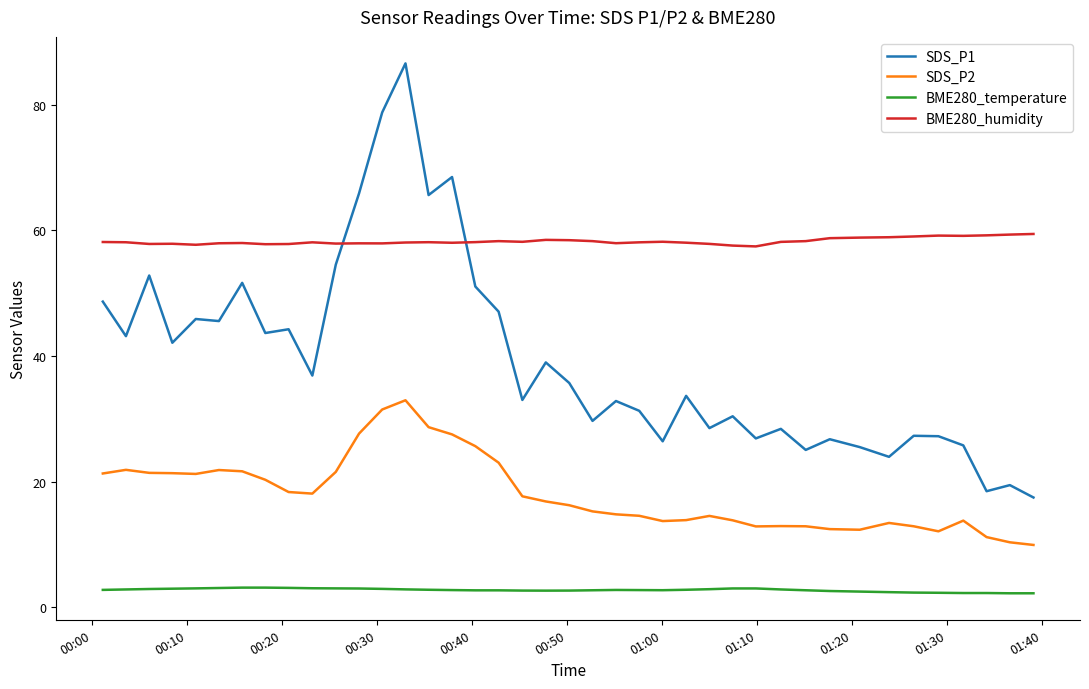

List the series in order of their overall mean, lowest first.

BME280_temperature, SDS_P2, SDS_P1, BME280_humidity